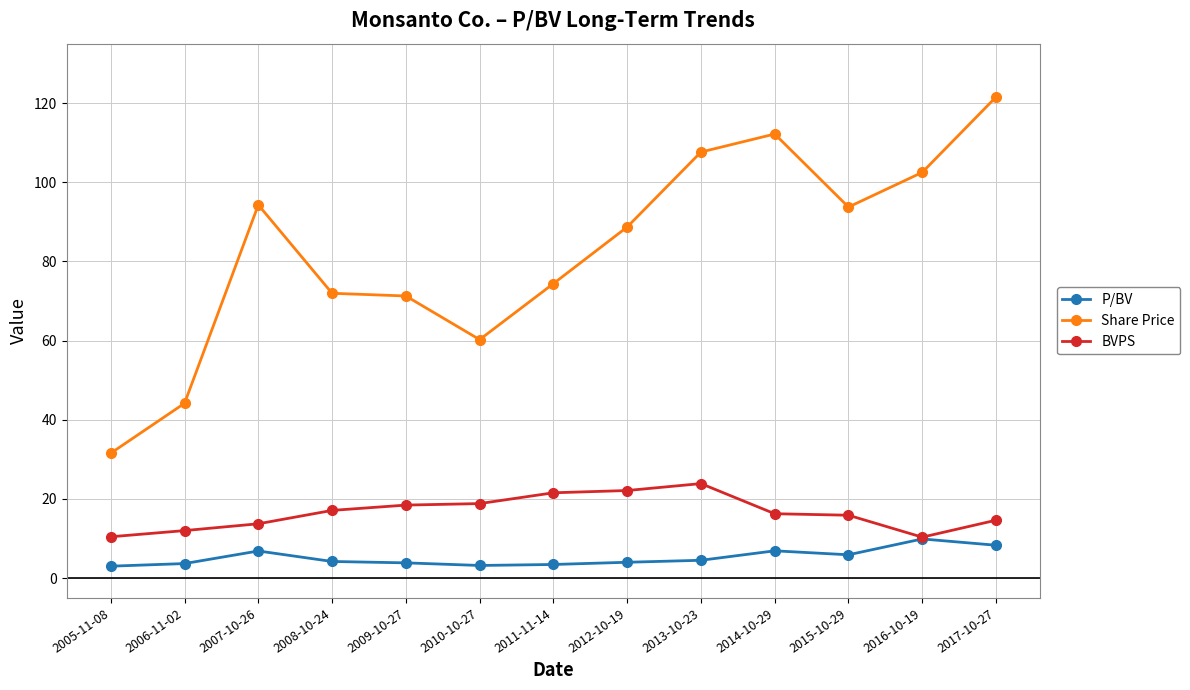

Which series changed the most between 2006-11-02 and 2016-10-19?

Share Price